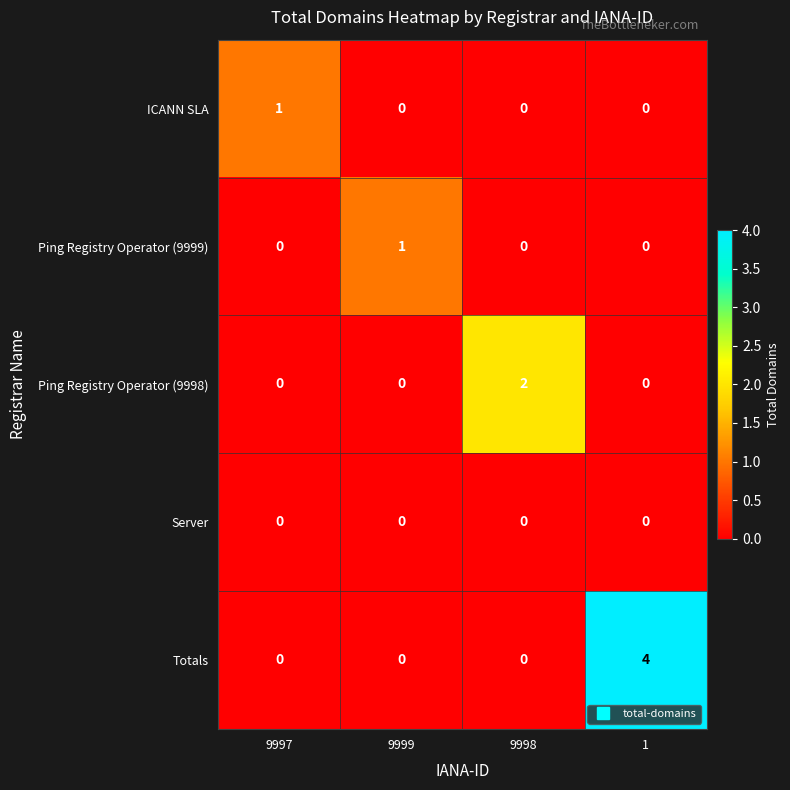

How many ICANN SLA values are between 0 and 1?

4